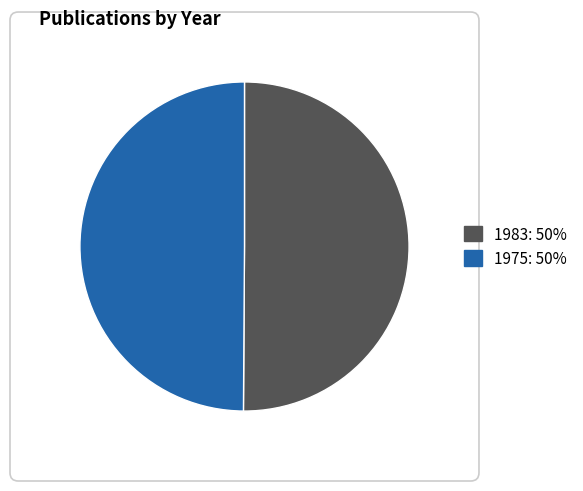

True or false: 1975 accounts for 58% of the total.

False